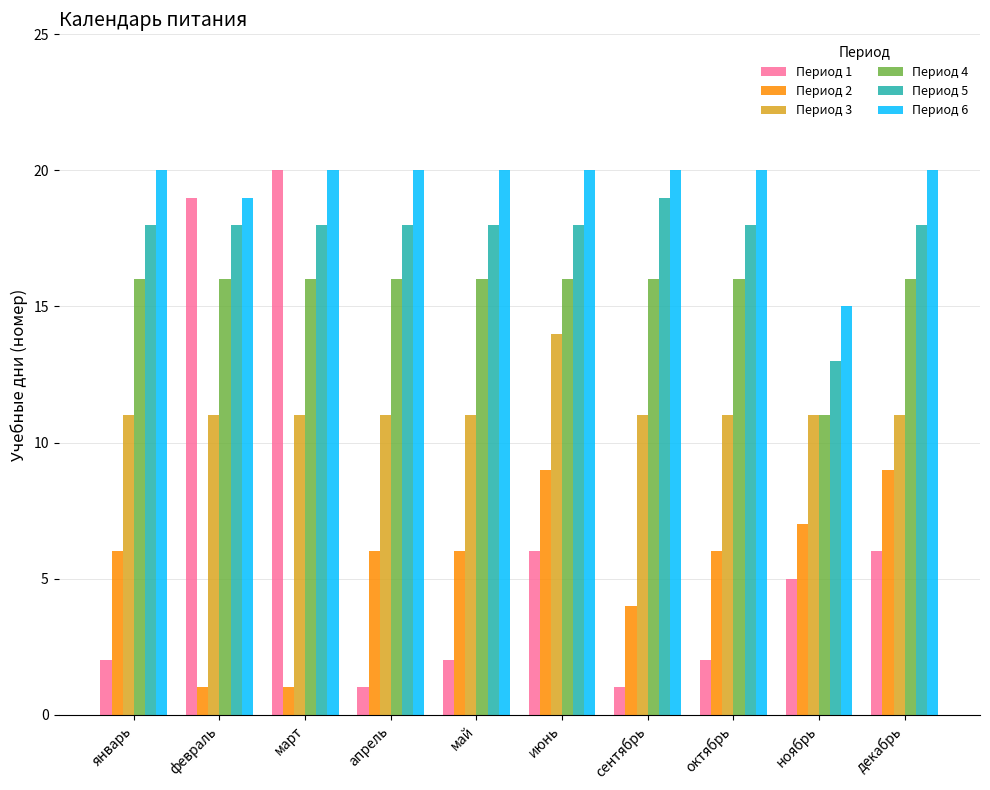

Reading left to right, extract all data points from this chart.

Период 1: 2	19	20	1	2	6	1	2	5	6
Период 2: 6	1	1	6	6	9	4	6	7	9
Период 3: 11	11	11	11	11	14	11	11	11	11
Период 4: 16	16	16	16	16	16	16	16	11	16
Период 5: 18	18	18	18	18	18	19	18	13	18
Период 6: 20	19	20	20	20	20	20	20	15	20